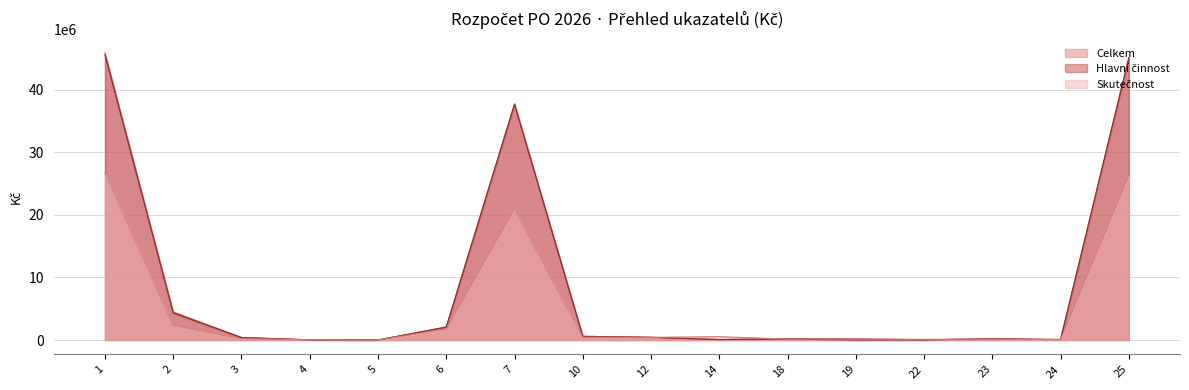

What is the sum of the Skutečnost values at 24 and 23?

195246